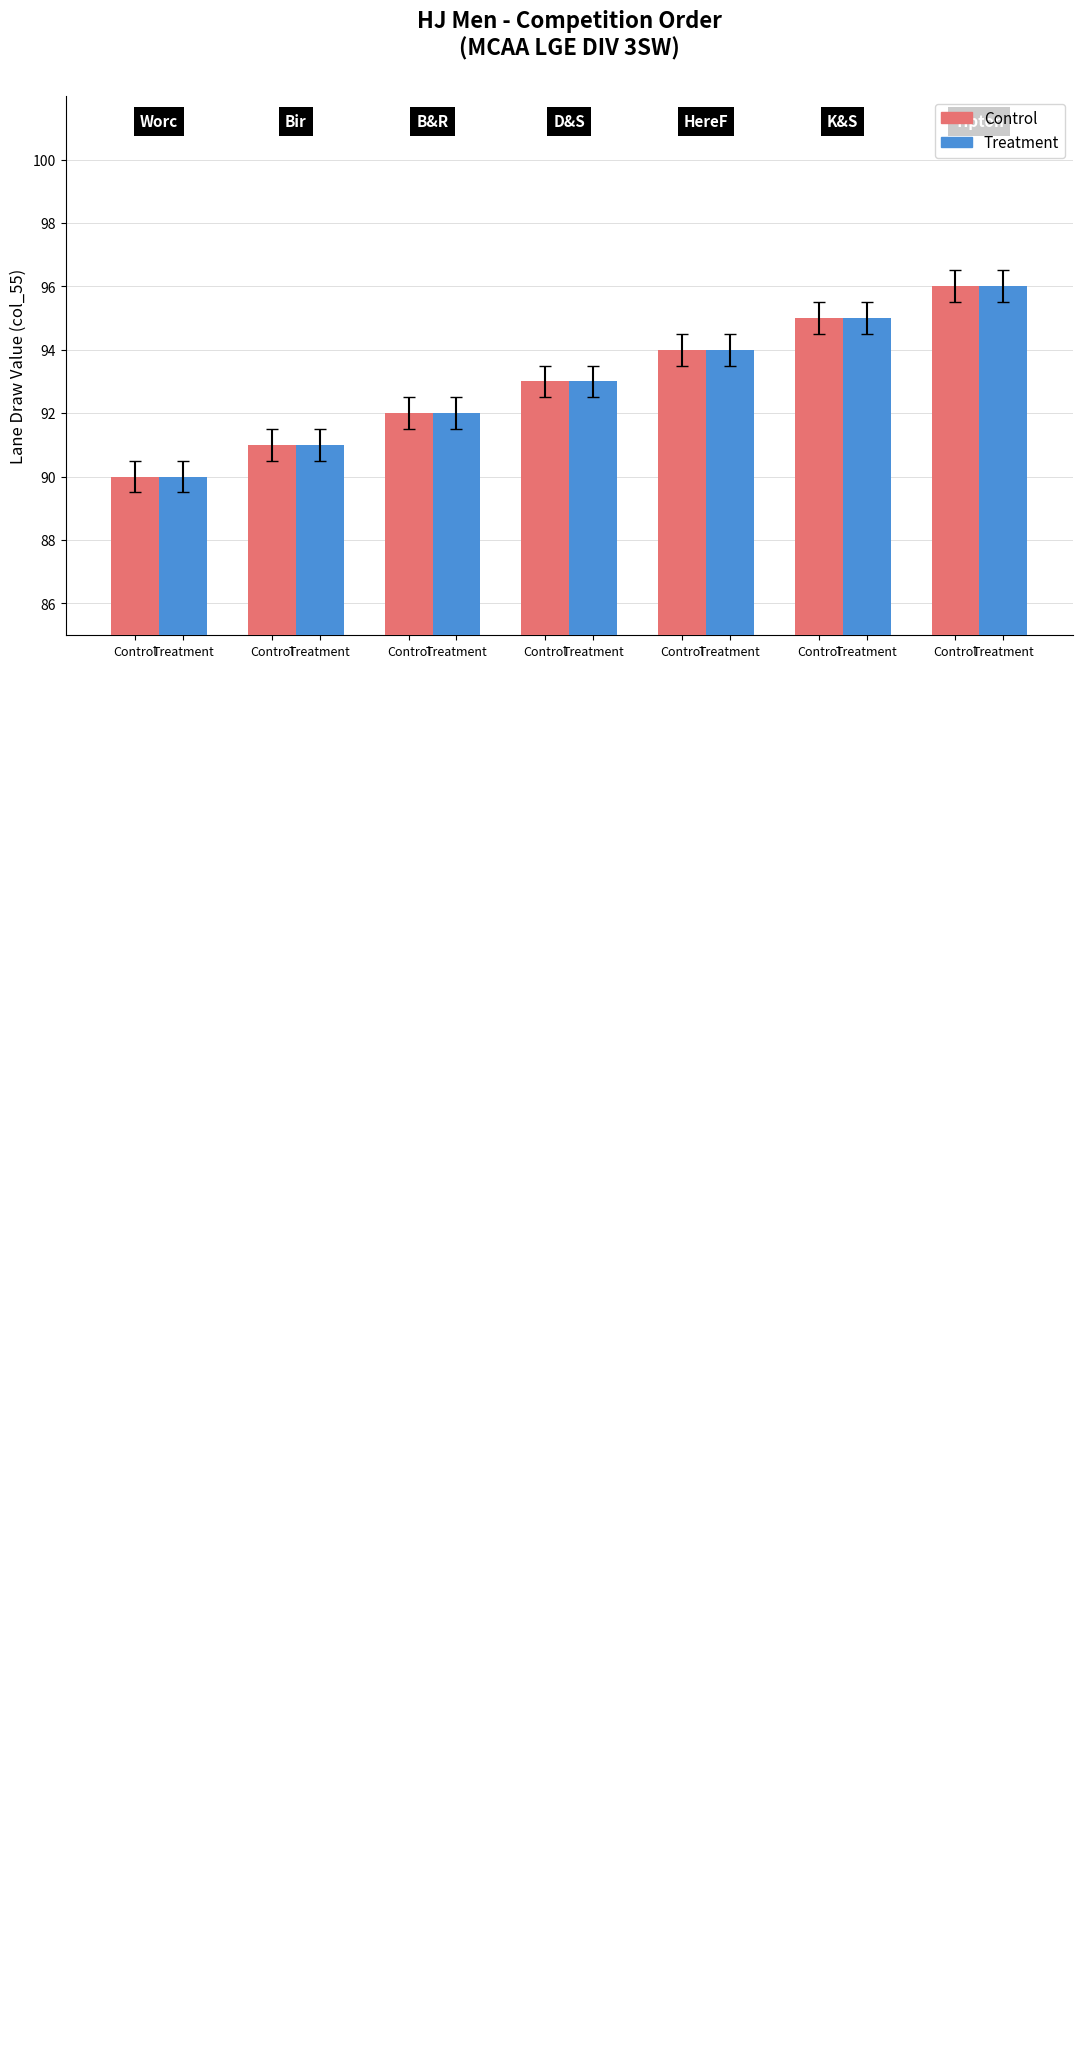

What are all the series names shown in the legend?

Control, Treatment